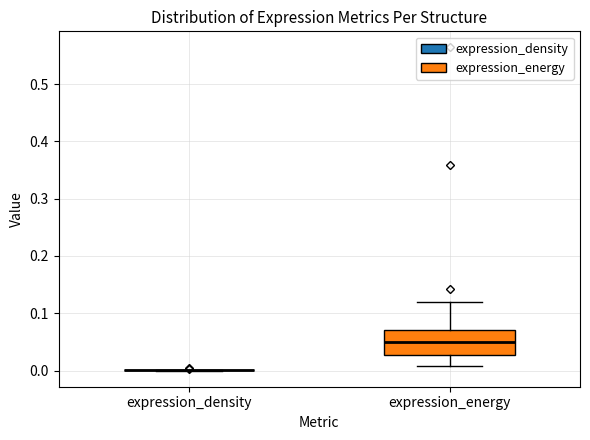

Reading left to right, read every box against the y-axis: the position of its median line, the range the box covers, and the ends of its whiskers. The values are not printed on the chart, so give them approximately, as read against the axis.

expression_density: box collapsed to a line at 0.00, whiskers 0.00 to 0.00
expression_energy: median 0.05, box 0.03 to 0.07, whiskers 0.01 to 0.12